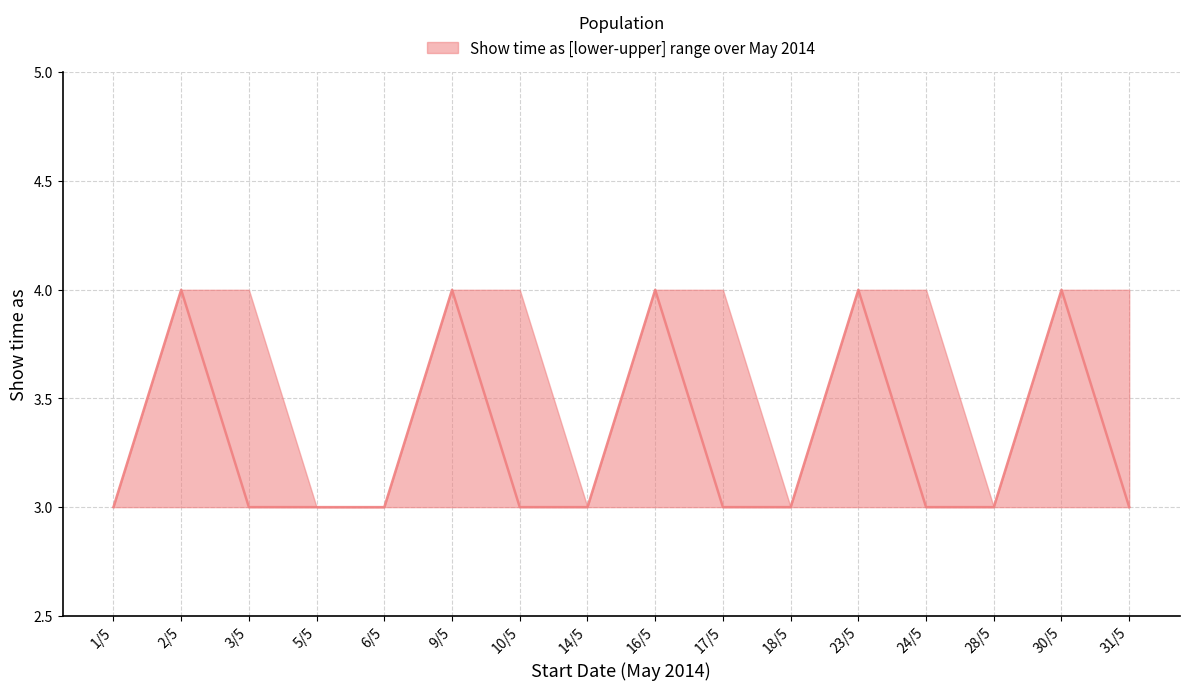

What position from the left is 3/5?

3